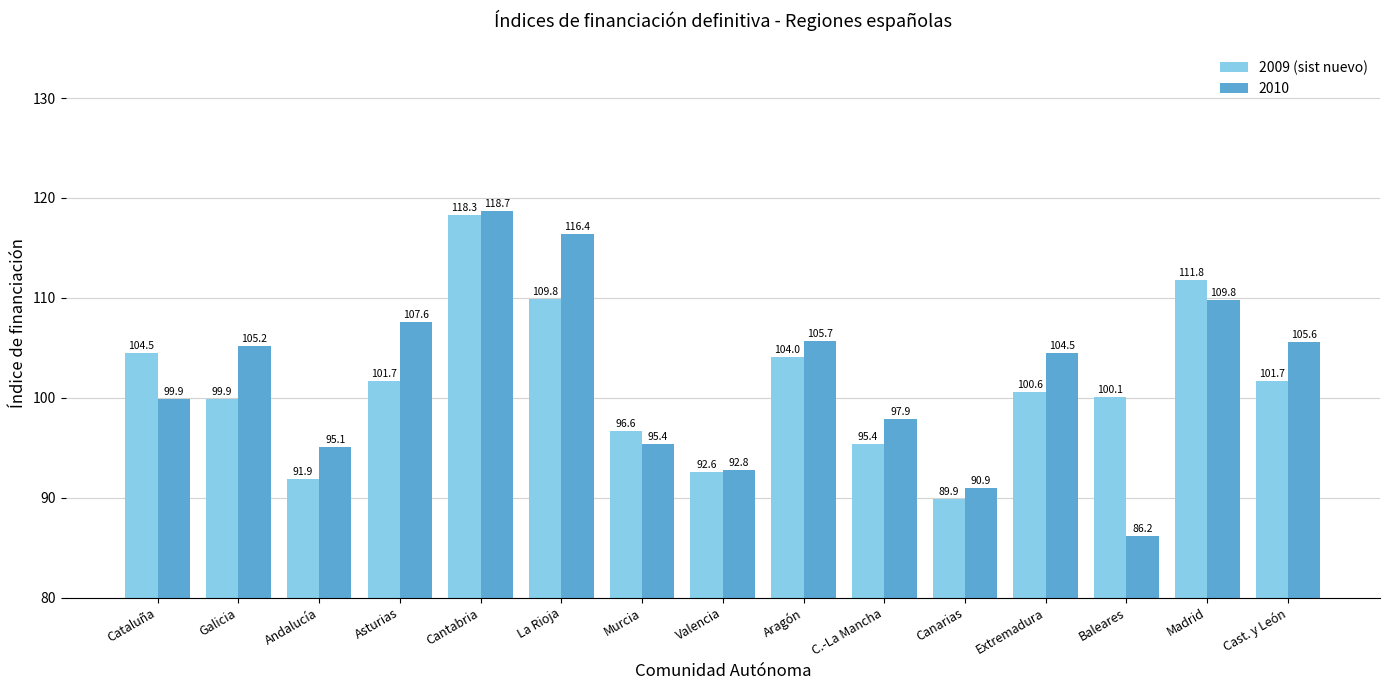

What is the average value of the 2010 series?

102.1